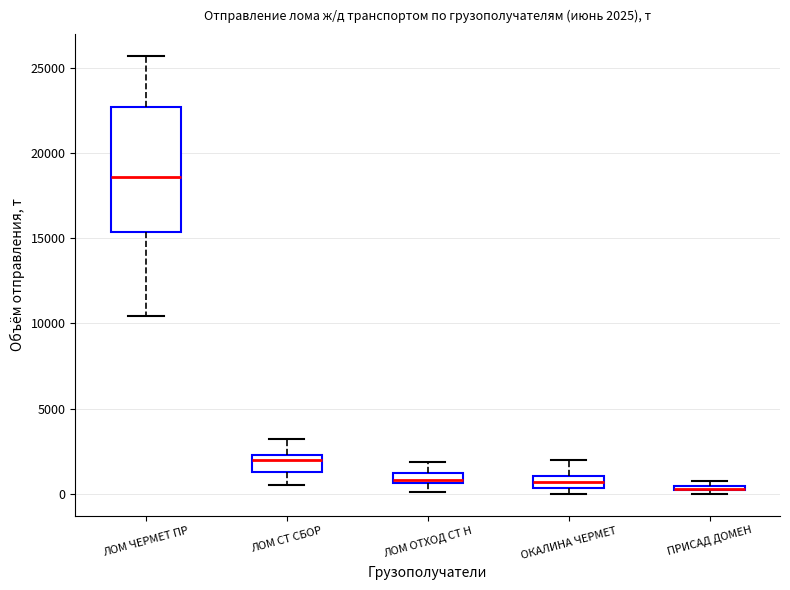

Which box is the tallest, from its lower edge to its upper edge?

ЛОМ ЧЕРМЕТ ПР